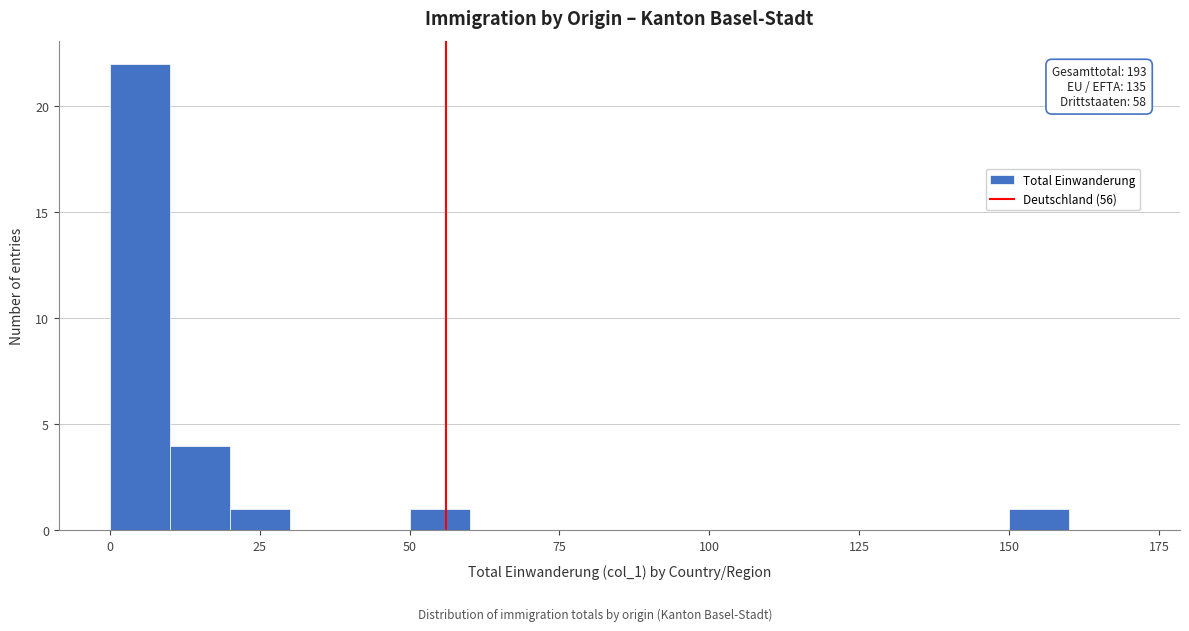

Read against the x-axis, roughly where is the centre of the tallest bar?

5